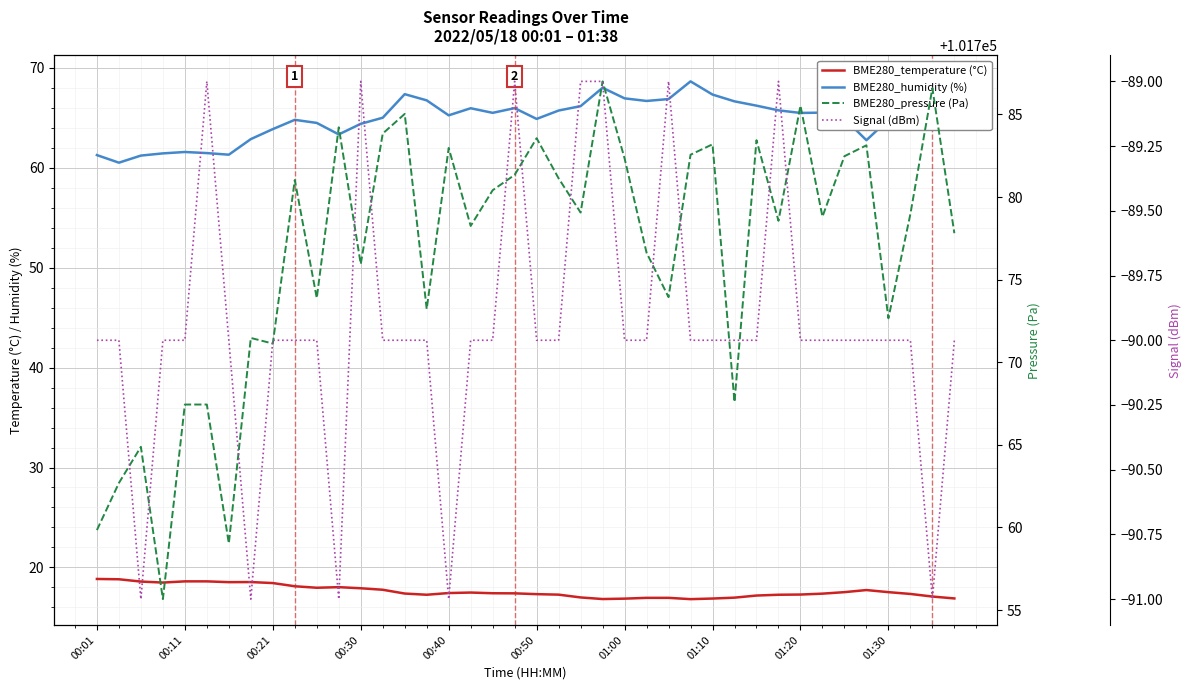

Between 29 and 39, which series saw the biggest shift?

BME280_pressure (Pa)